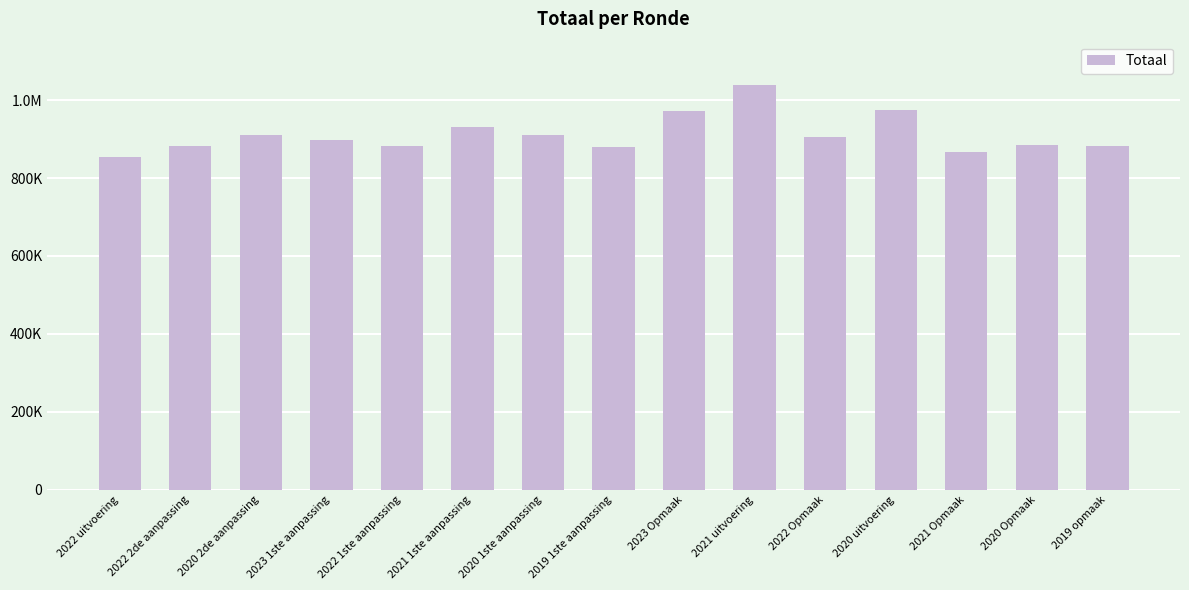

Reading left to right, what are all the values shown in this chart?

2022 uitvoering=854829	2022 2de aanpassing=882433	2020 2de aanpassing=909204	2023 1ste aanpassing=896374	2022 1ste aanpassing=882433	2021 1ste aanpassing=929951	2020 1ste aanpassing=909204	2019 1ste aanpassing=879588	2023 Opmaak=971360	2021 uitvoering=1039796	2022 Opmaak=905278	2020 uitvoering=973406	2021 Opmaak=866425	2020 Opmaak=885396	2019 opmaak=881637